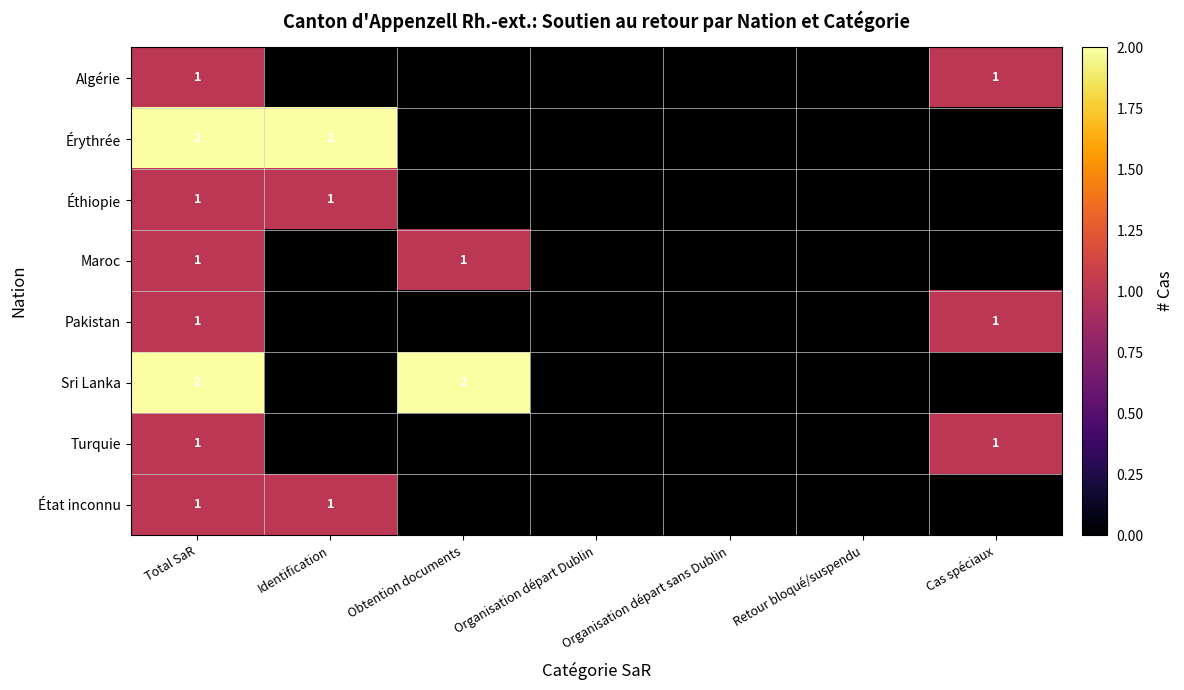

The Éthiopie series shows 2 at Identification. True or false?

False